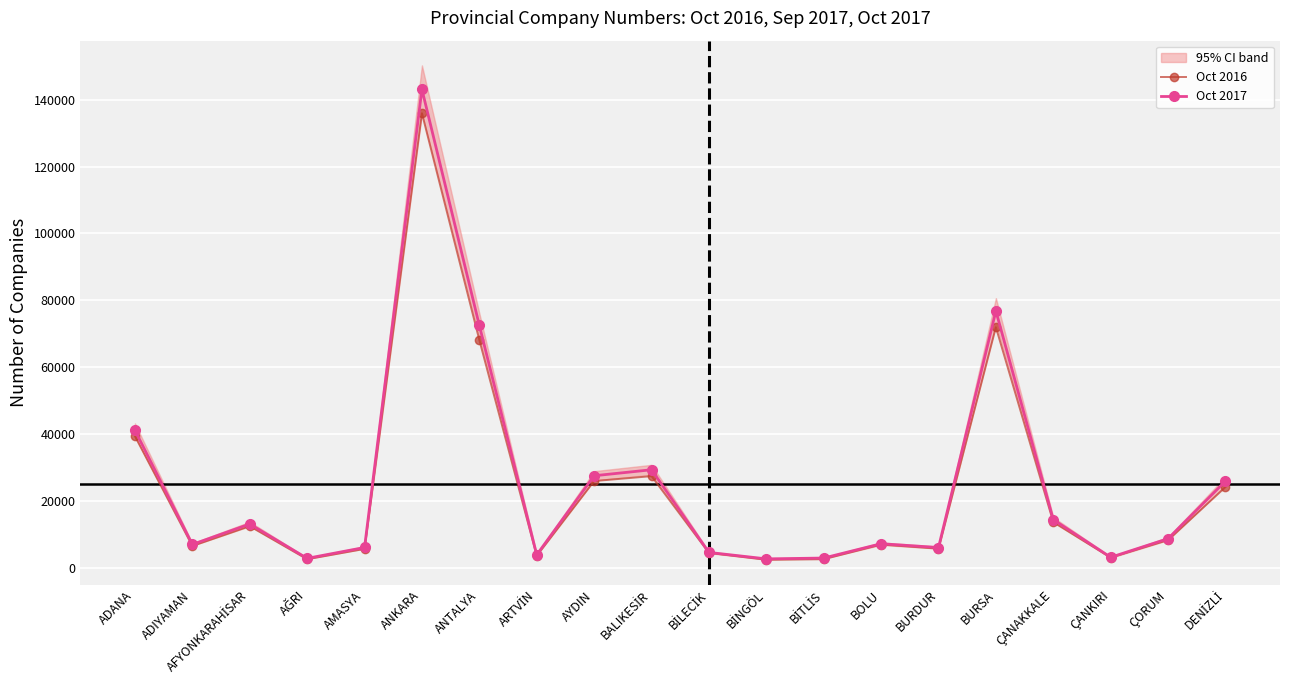

What is the minimum value shown in the chart?

2444